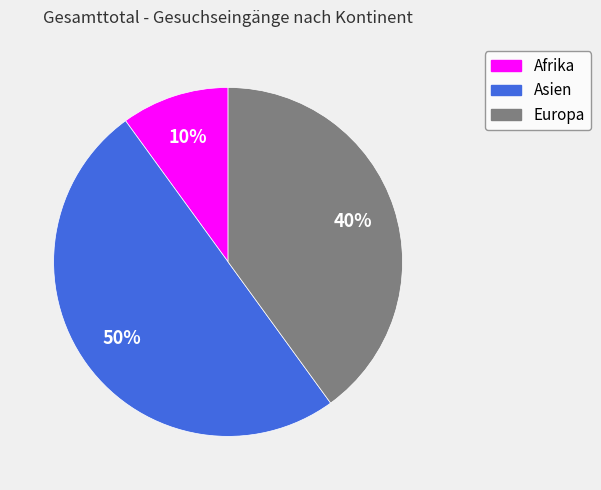

Which category has the biggest portion of the pie?

Asien